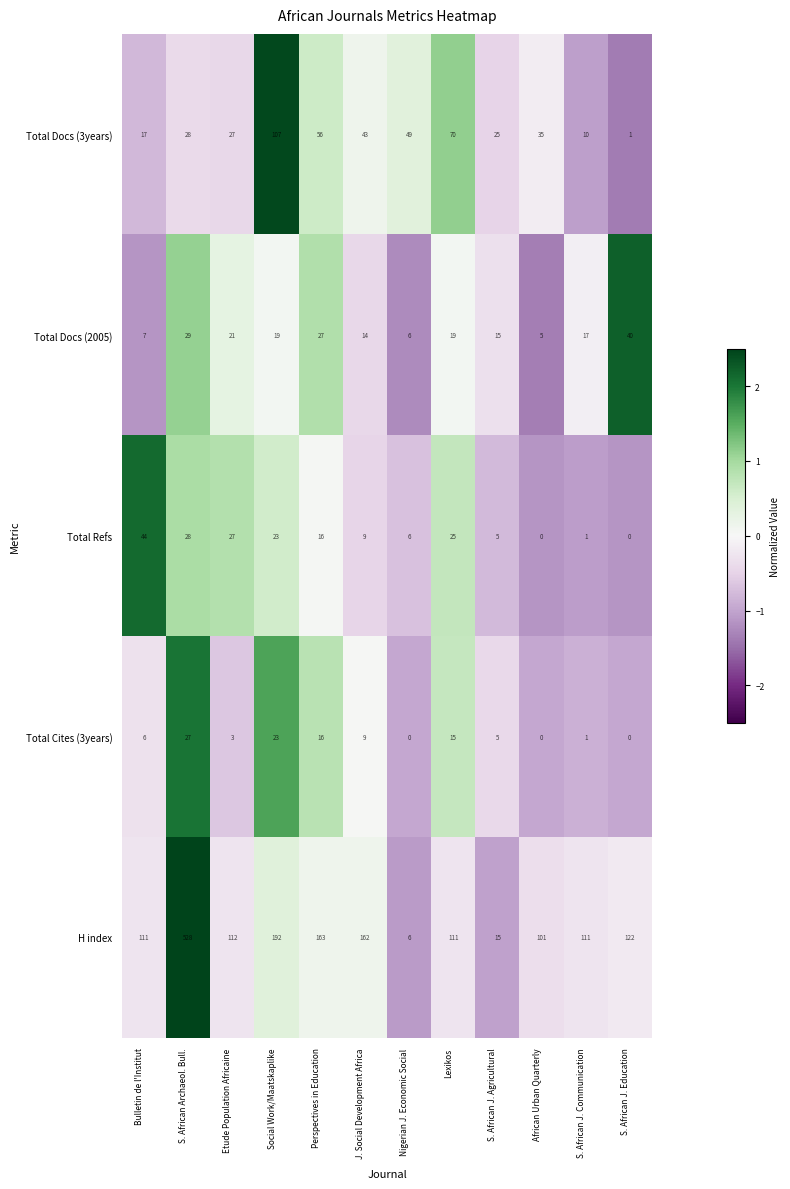

At which label is Total Docs (2005) closest to 22?

Etude Population Africaine